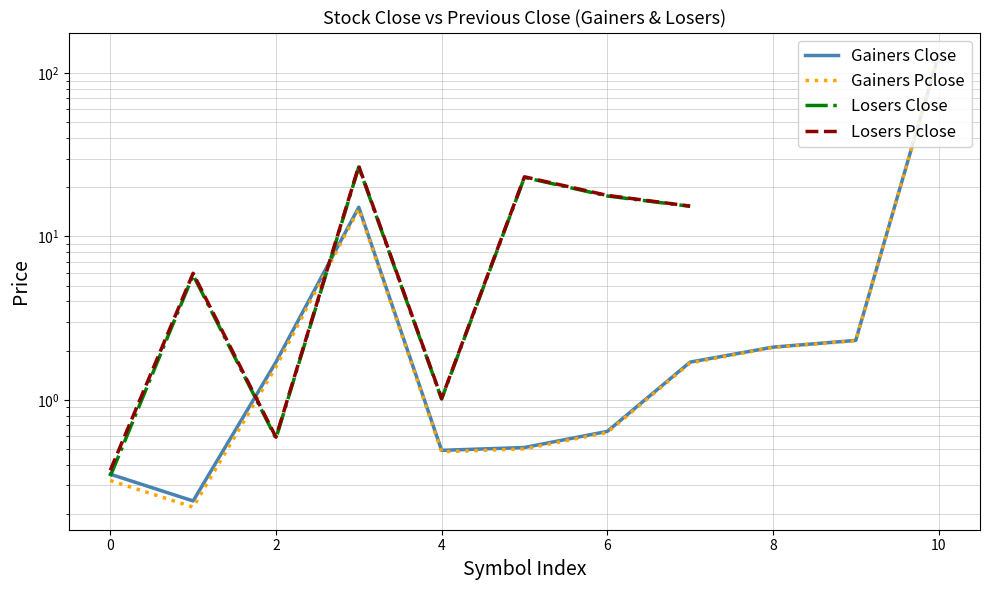

In Gainers Pclose, how many points are higher than both neighbors (excluding endpoints)?

1